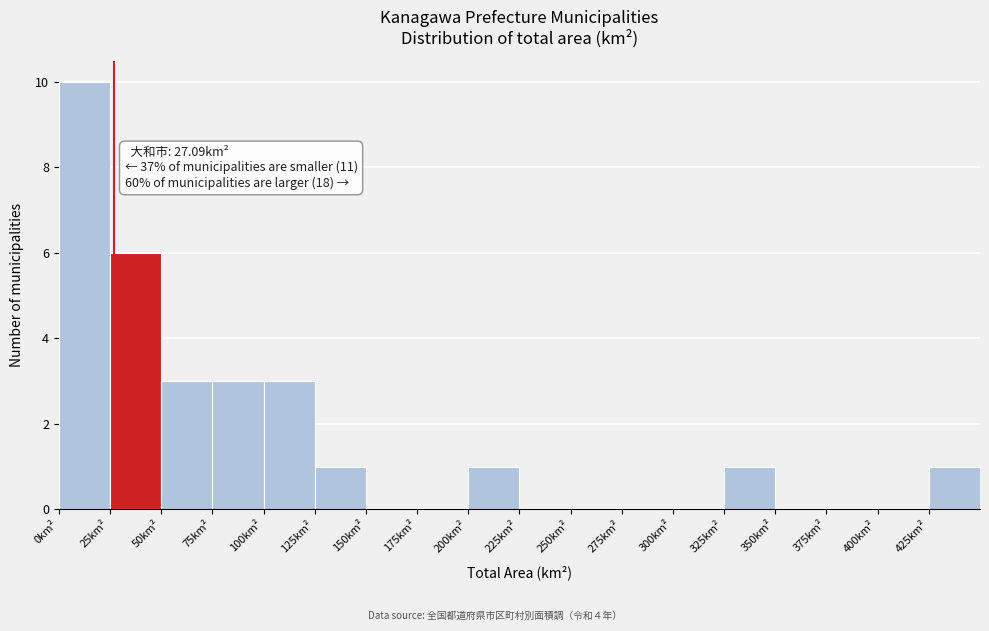

Which range on the x-axis has the tallest bar?

0 to 25